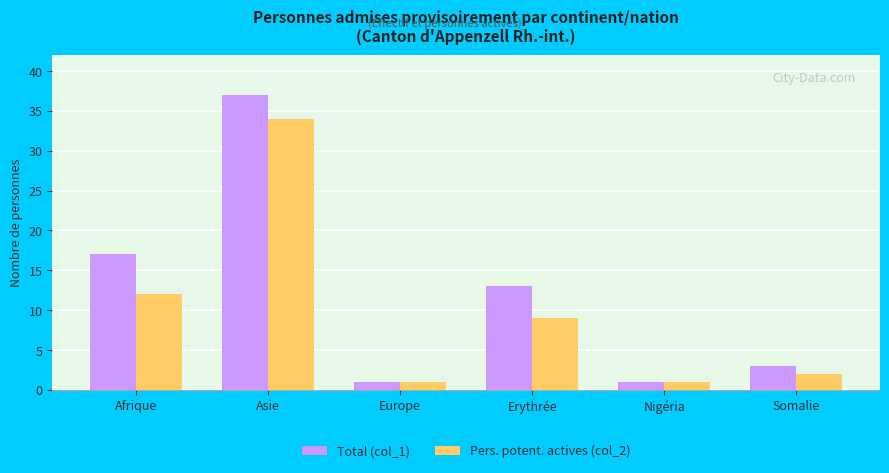

Is it true that Total (col_1) equals 17 at Afrique?

True